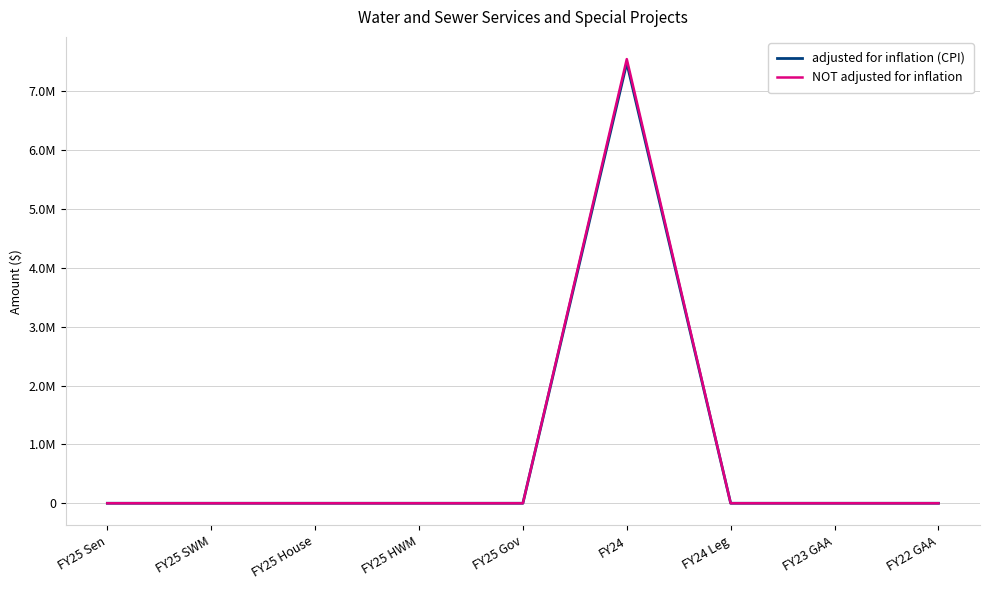

What position from the left is FY23 GAA?

8